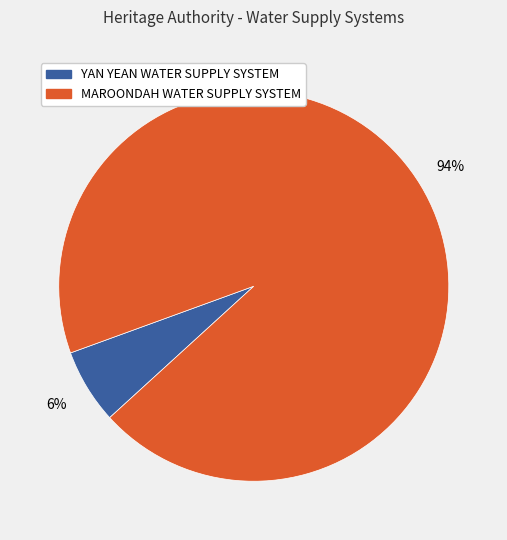

Does YAN YEAN WATER SUPPLY SYSTEM represent more than half of the total?

No